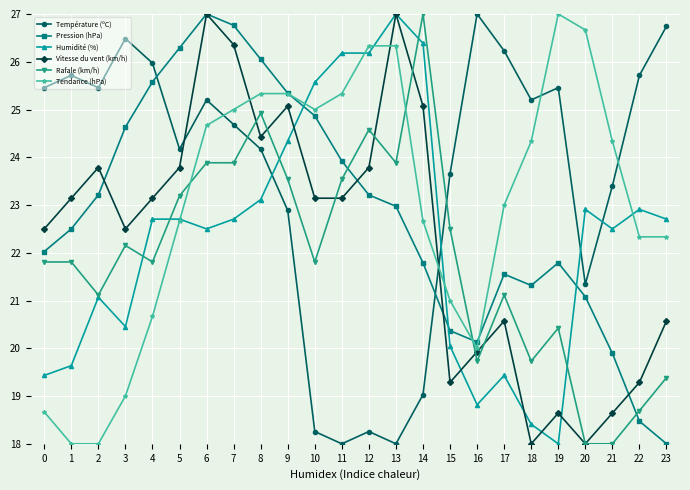

What is the maximum value for Humidité (%)?

27.0